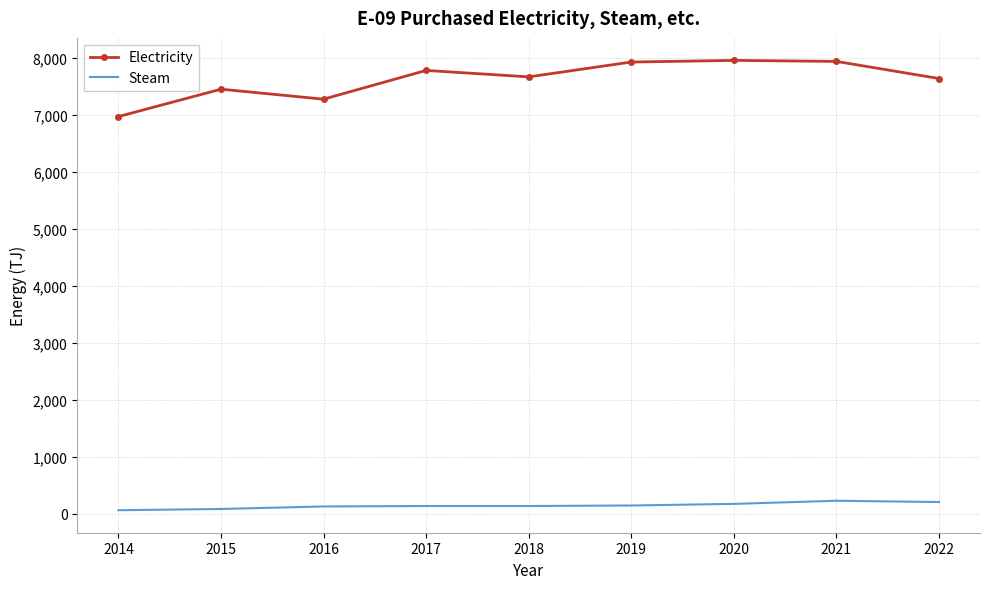

True or false: Steam and Electricity intersect in this chart.

False